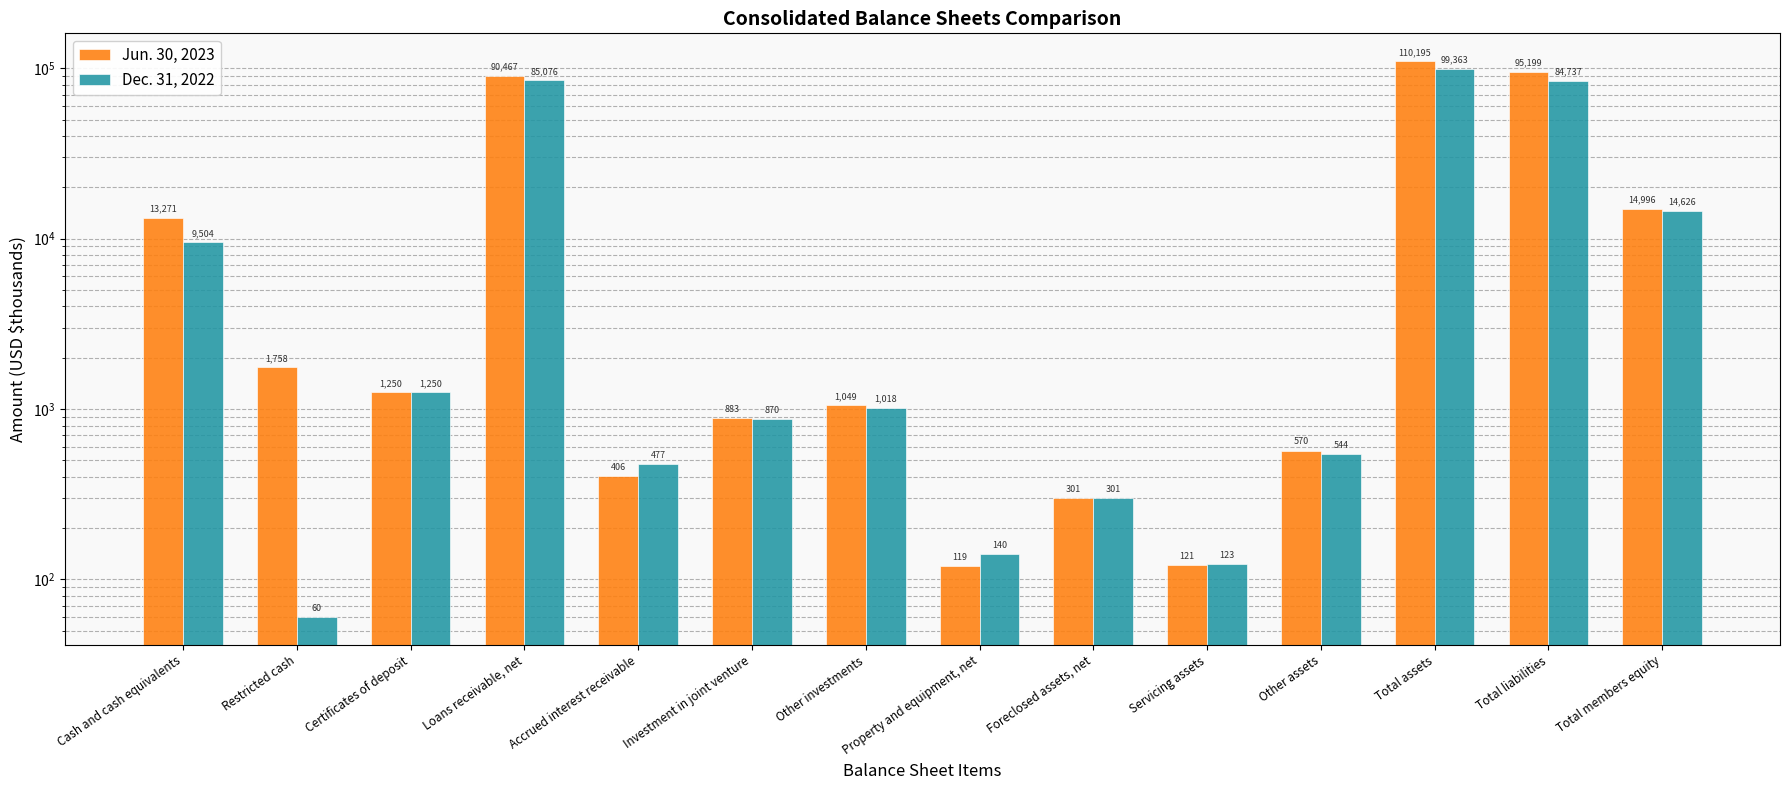

What position from the left is Total liabilities?

13